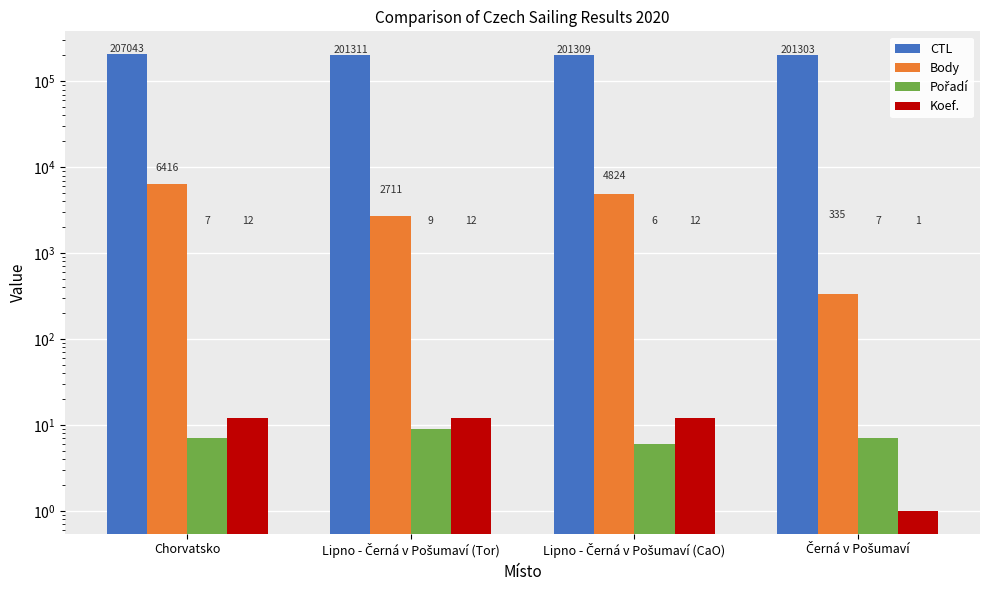

What is the minimum value shown in the chart?

1